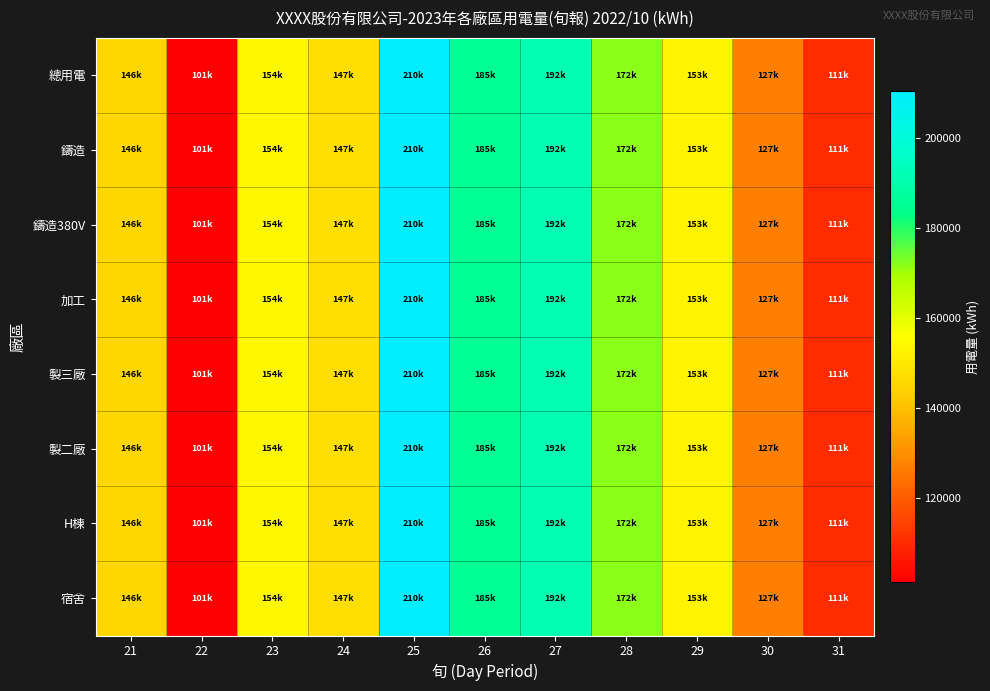

Which series has the largest range (max minus min)?

總用電